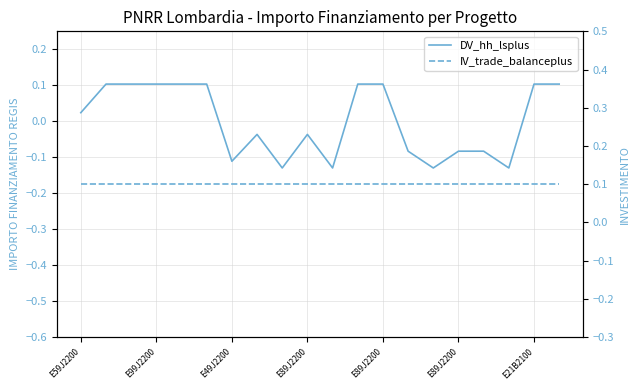

What is the greatest value displayed?

0.1